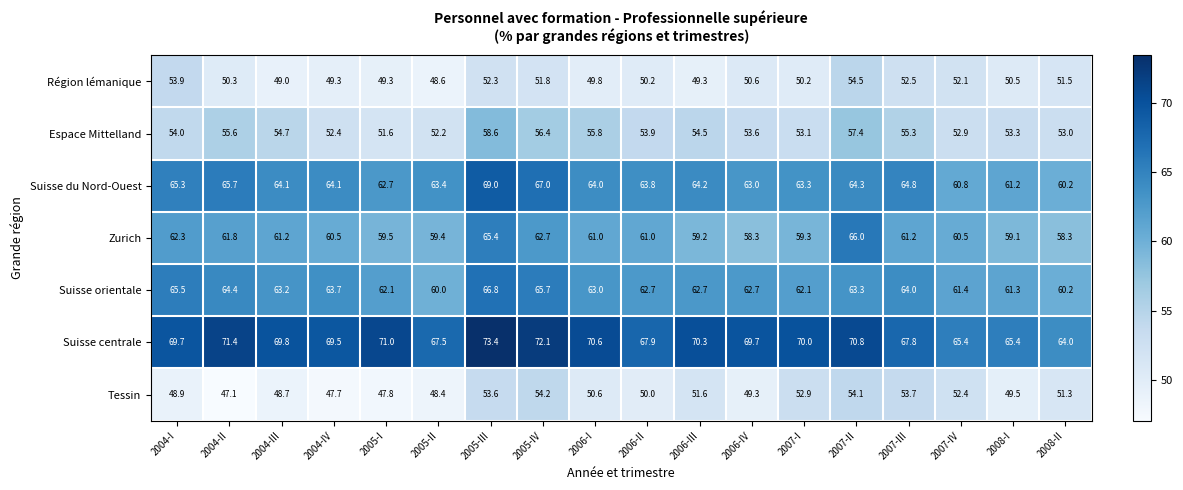

At which label is Suisse centrale closest to 68?

2006-II